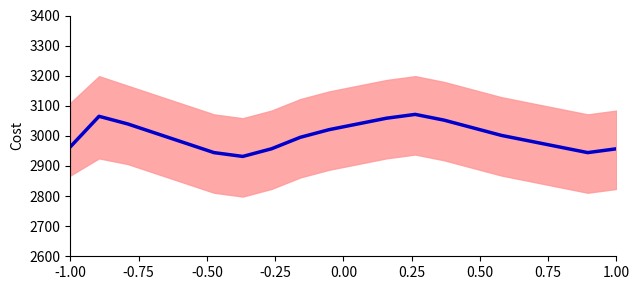

What is the average value?

3000.0